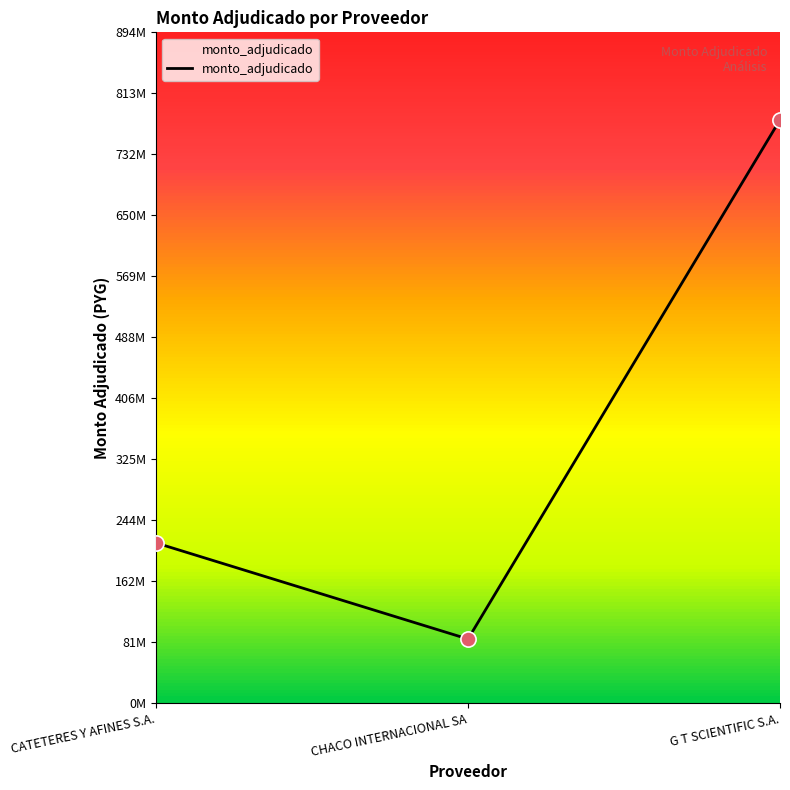

Between G T SCIENTIFIC S.A. and CATETERES Y AFINES S.A., which is larger?

G T SCIENTIFIC S.A.